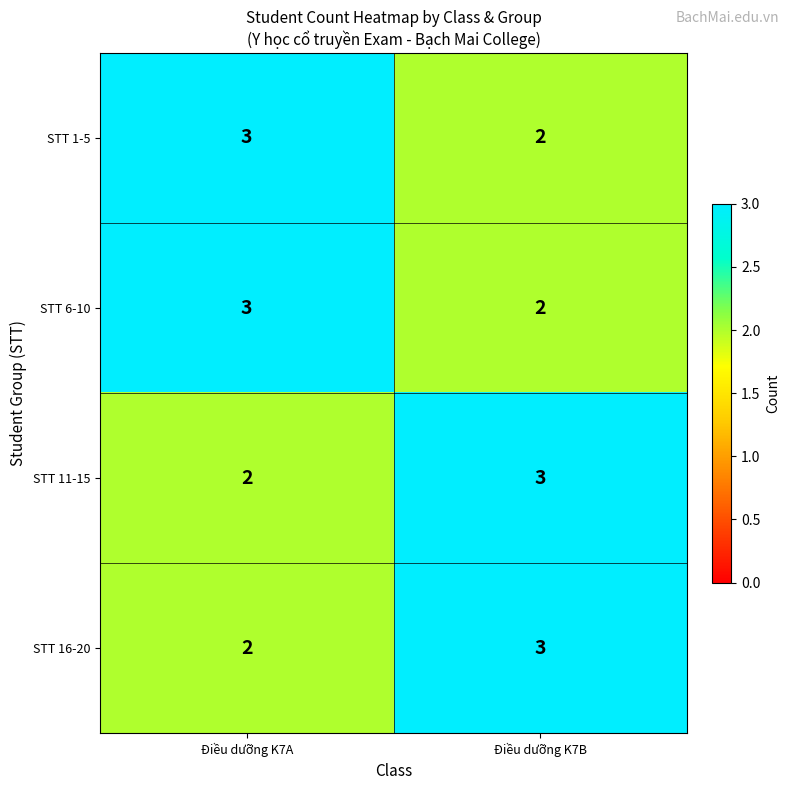

What is the total value across all series at Điều dưỡng K7A?

10